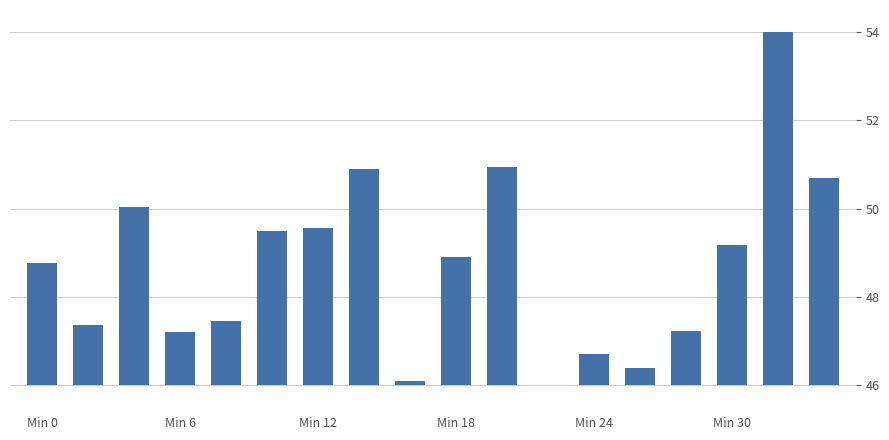

True or false: the data shows 0.3 at Min 24.

False